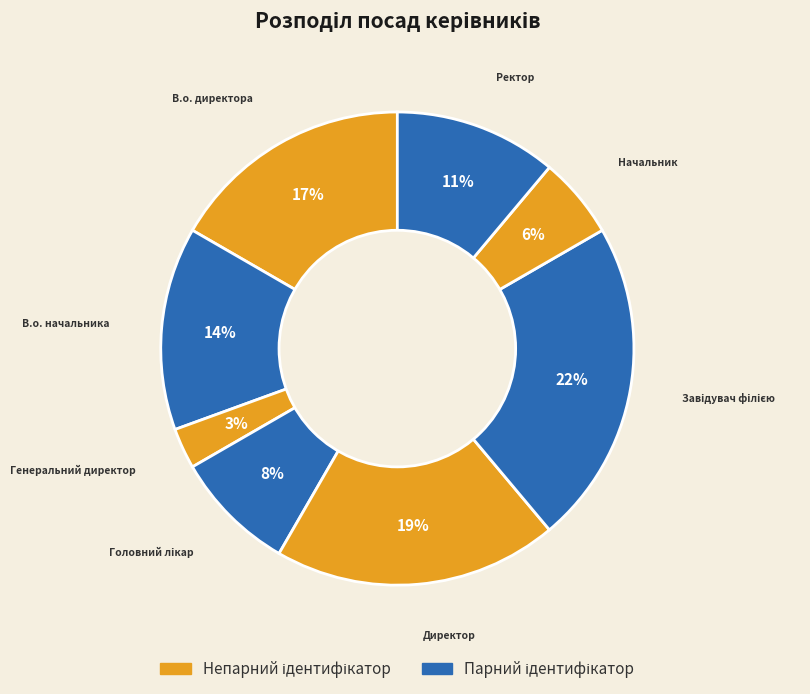

What is the smallest slice in the pie chart?

Генеральний директор